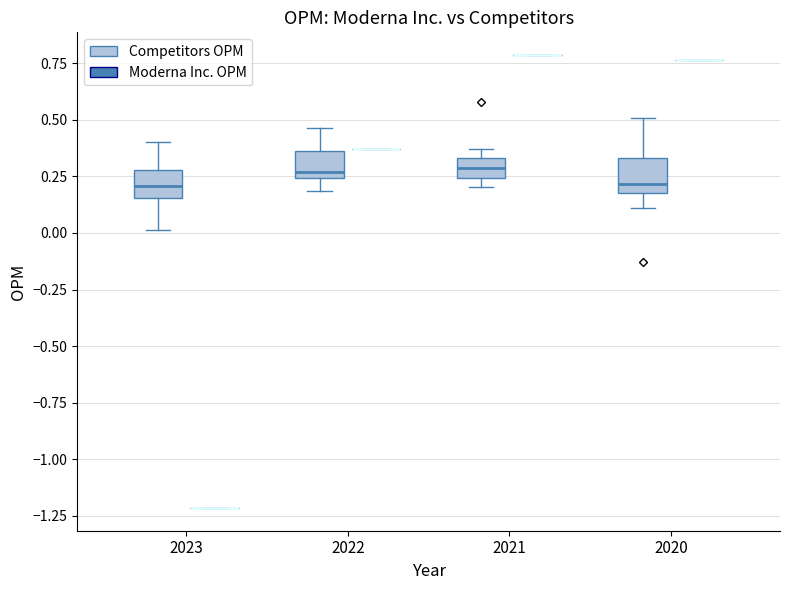

Reading left to right, transcribe this box plot: for each box, give where its median line is, the range the box spans, and where its two whiskers end, as read against the y-axis. The values are not printed on the chart, so give them approximately, as read against the axis.

2023 (Competitors OPM): median 0.20, box 0.15 to 0.30, whiskers 0.00 to 0.40
2023 (Moderna Inc. OPM): box collapsed to a line at -1.20, whiskers -1.20 to -1.20
2022 (Competitors OPM): median 0.25 (just above the box's lower edge), box 0.25 to 0.35, whiskers 0.20 to 0.45
2022 (Moderna Inc. OPM): box collapsed to a line at 0.35, whiskers 0.35 to 0.35
2021 (Competitors OPM): median 0.30, box 0.25 to 0.35, whiskers 0.20 to 0.35 (just above the box's upper edge)
2021 (Moderna Inc. OPM): box collapsed to a line at 0.80, whiskers 0.80 to 0.80
2020 (Competitors OPM): median 0.20 (just above the box's lower edge), box 0.20 to 0.35, whiskers 0.10 to 0.50
2020 (Moderna Inc. OPM): box collapsed to a line at 0.75, whiskers 0.75 to 0.75